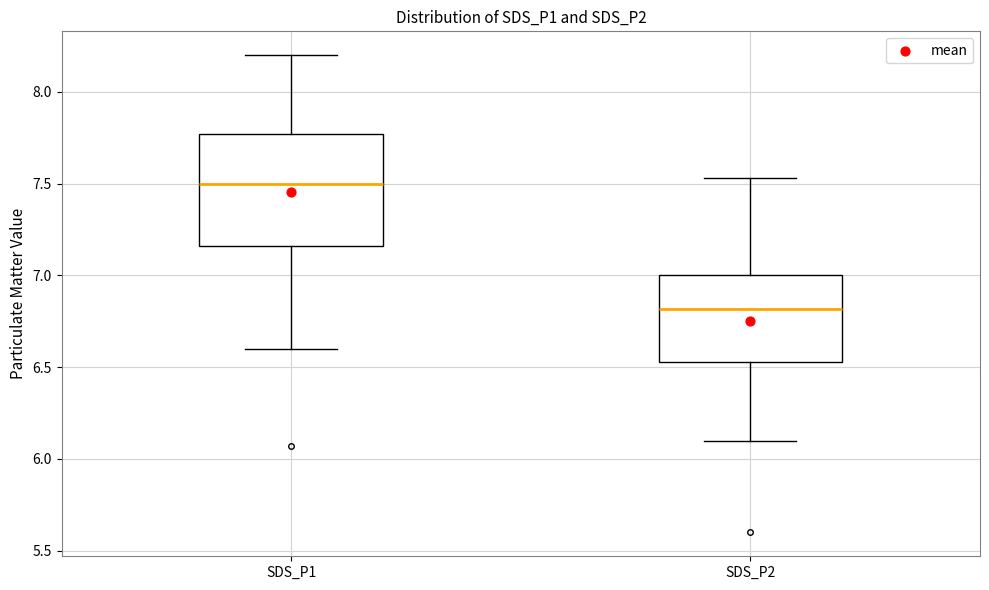

Where is the lower edge of the box for SDS_P2 on the y-axis? The values are not printed on the chart, so give them approximately, as read against the axis.

6.55